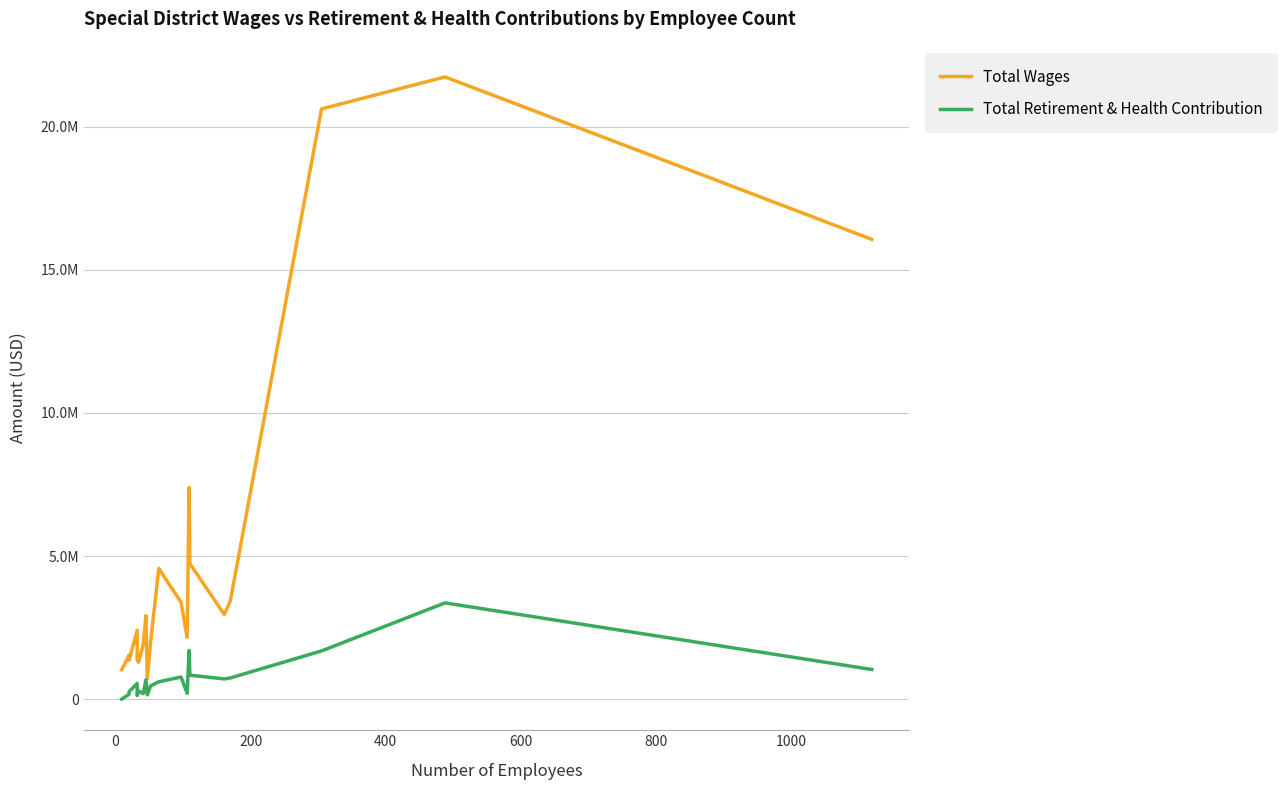

Rank the series by their average value, from highest to lowest.

Total Wages, Total Retirement & Health Contribution